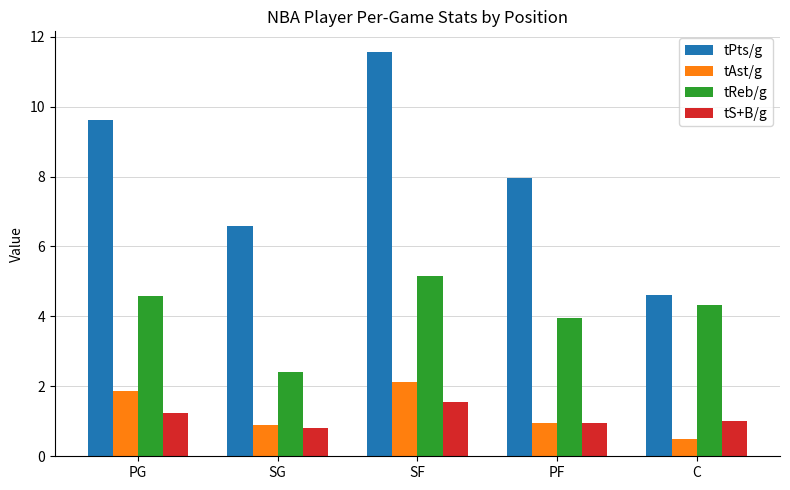

True or false: tReb/g has a value of 1.3 at C.

False